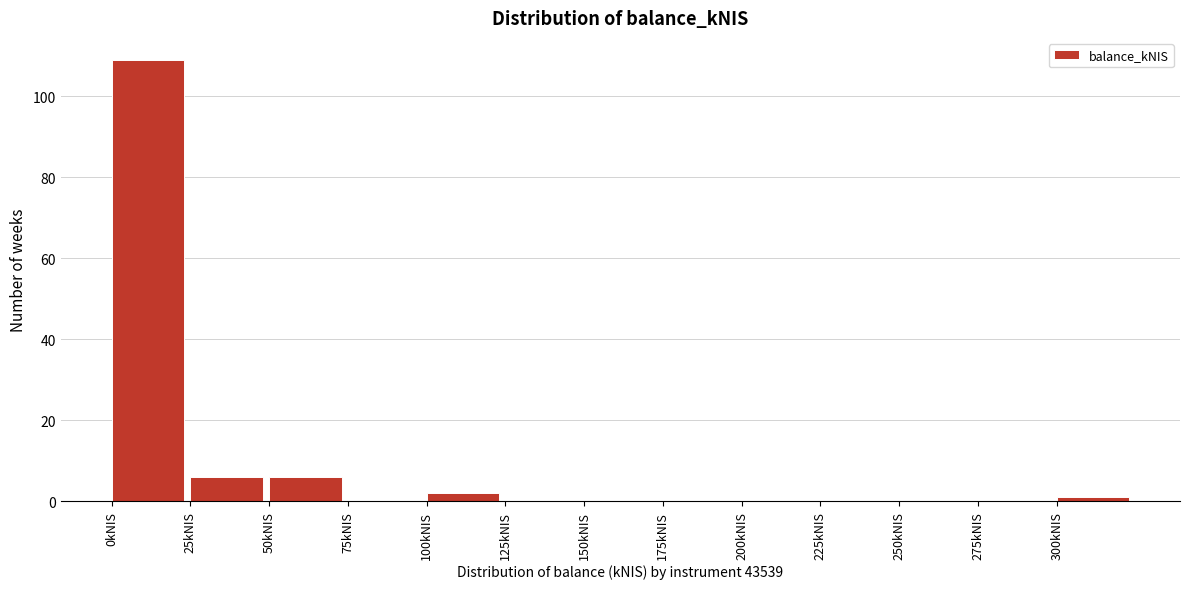

Reading left to right, list every bar in this chart as the range it spans on the x-axis followed by its height. The values are not printed on the chart, so give them approximately, as read against the axis.

0 to 25: 110
25 to 50: 6
50 to 75: 6
75 to 100: 0
100 to 125: 2
125 to 150: 0
150 to 175: 0
175 to 200: 0
200 to 225: 0
225 to 250: 0
250 to 275: 0
275 to 300: 0
300 to 325: under 2